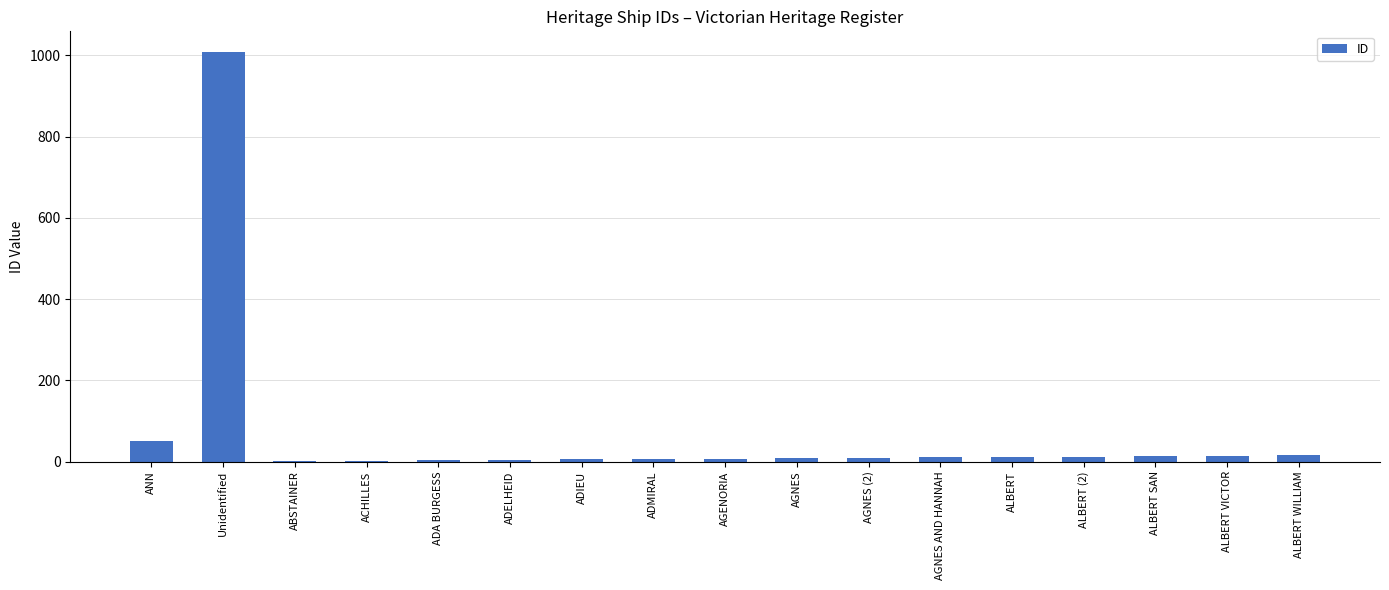

What value does the data have at ANN?

51